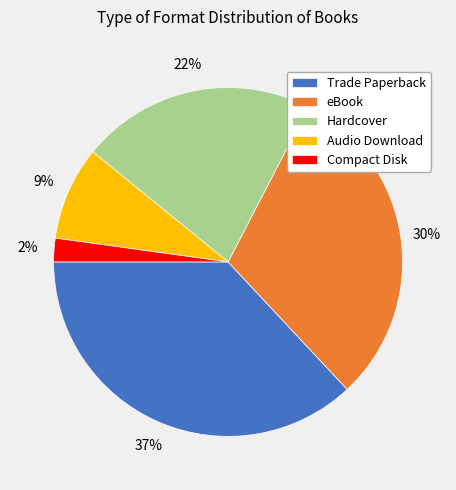

Count the number of slices in the pie.

5